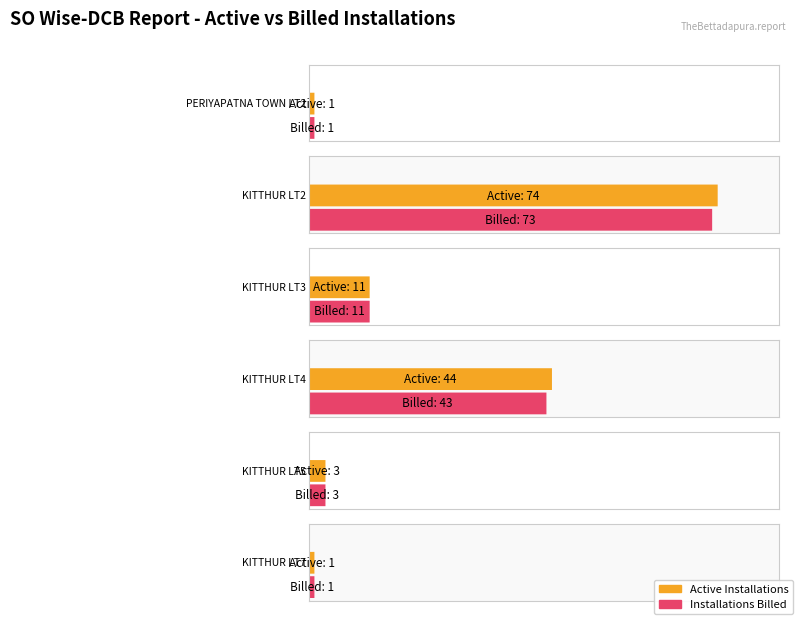

What is the approximate value of Active Installations at KITTHUR LT3?

11